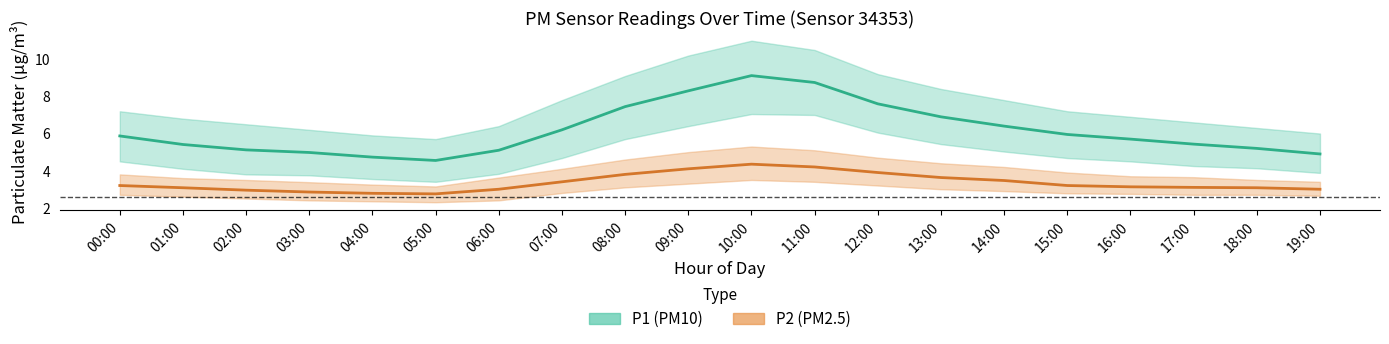

True or false: P2 has more than 2 points higher than both neighbors.

False